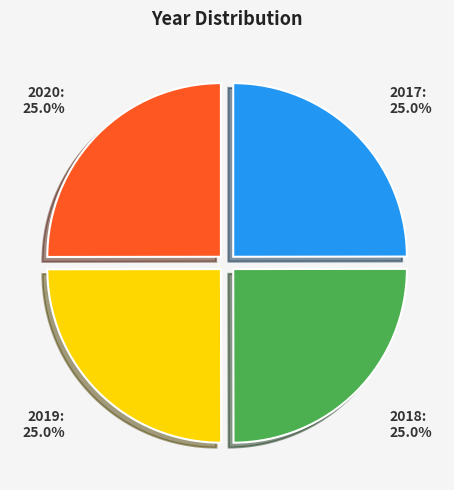

What percentage do 2018 and 2020 together represent?

50.0%